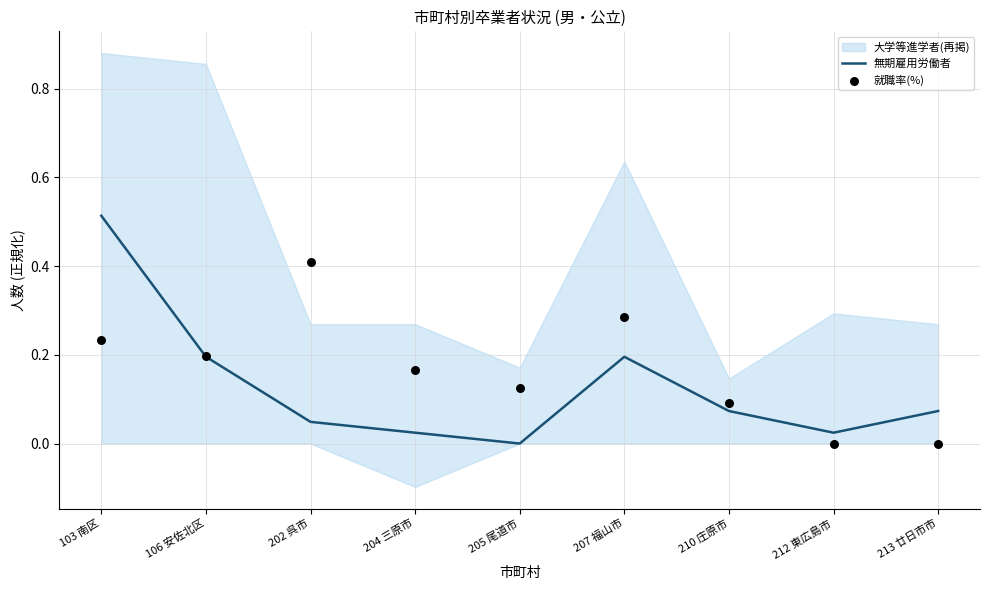

The value of 無期雇用労働者 at 205 尾道市 is 0.0. True or false?

True